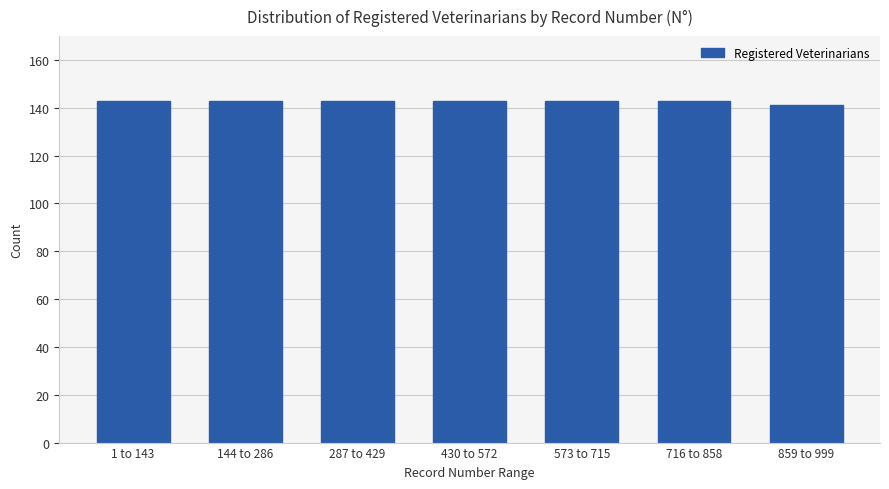

Reading left to right, list all the values displayed in this chart.

143	143	143	143	143	143	141